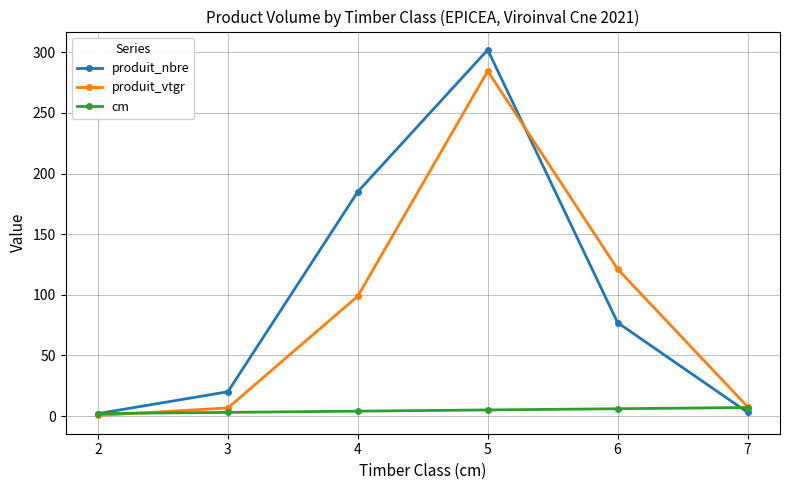

Is the value of produit_nbre at 6 greater than the value of produit_vtgr at 6?

No